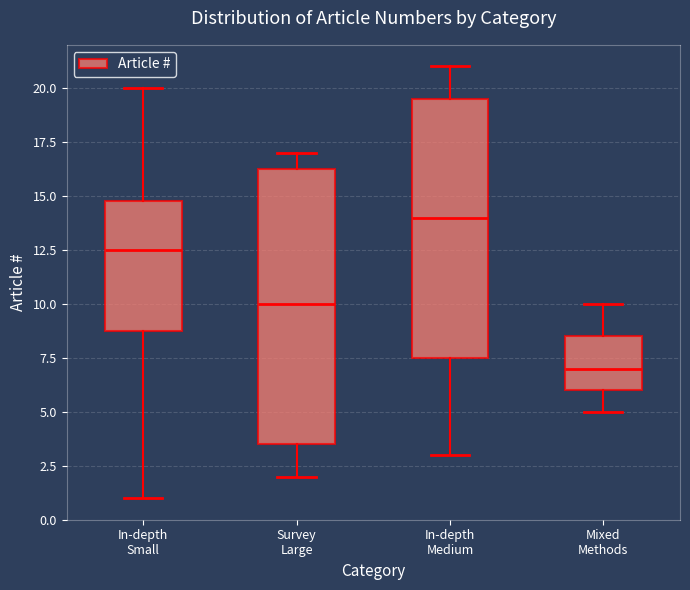

Comparing the boxes themselves (not the whiskers), which one is the tallest?

Survey Large